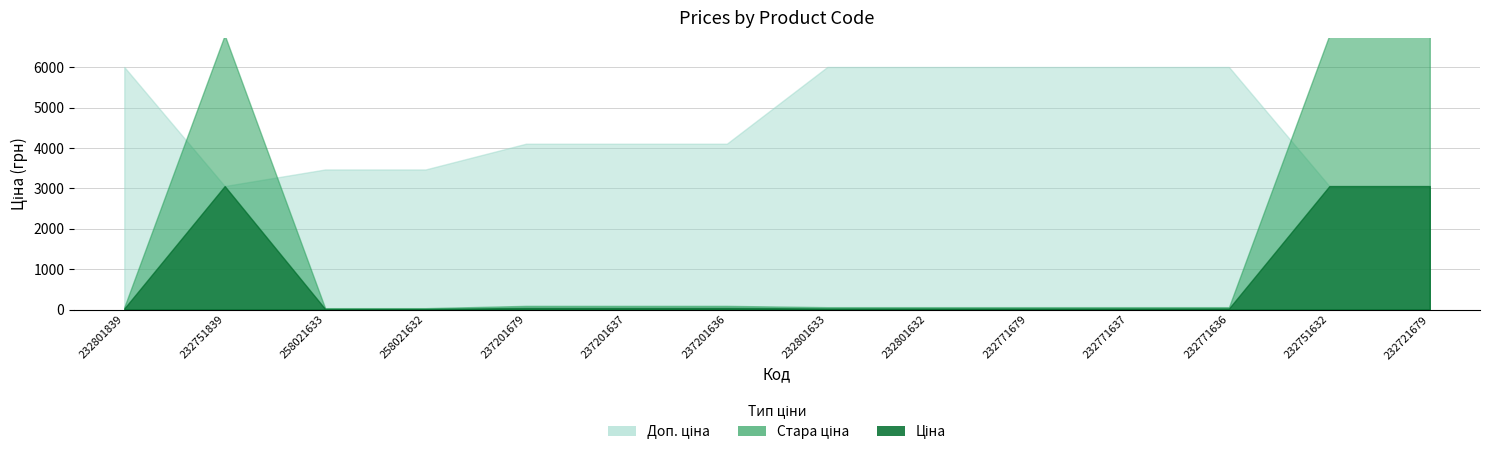

How many values in the Стара ціна series exceed 59?

12